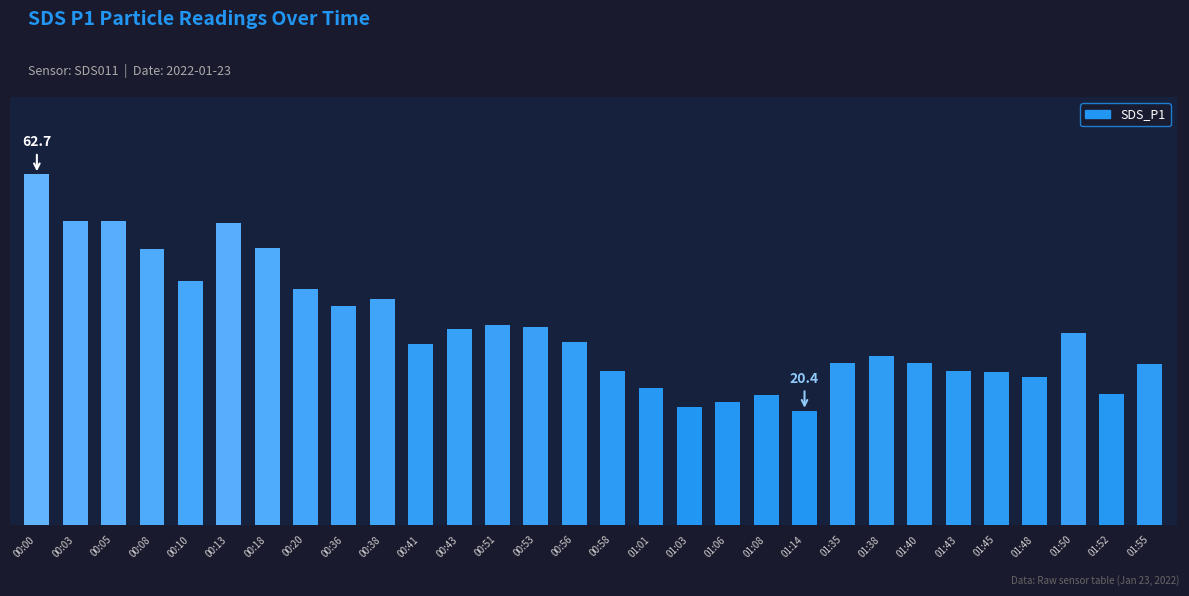

What is the change in value from 00:08 to 00:58?

-21.8